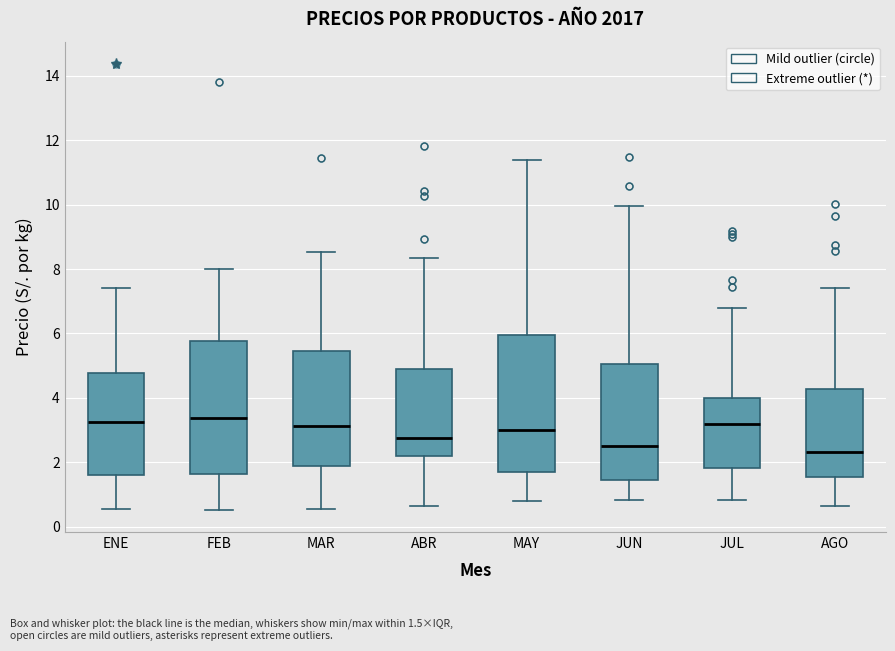

Reading left to right, transcribe this box plot: for each box, give where its median line is, the range the box spans, and where its two whiskers end, as read against the y-axis. The values are not printed on the chart, so give them approximately, as read against the axis.

ENE: median 3.2, box 1.6 to 4.8, whiskers 0.6 to 7.4
FEB: median 3.4, box 1.6 to 5.8, whiskers 0.6 to 8.0
MAR: median 3.2, box 1.8 to 5.4, whiskers 0.6 to 8.6
ABR: median 2.8, box 2.2 to 4.8, whiskers 0.6 to 8.4
MAY: median 3.0, box 1.6 to 6.0, whiskers 0.8 to 11.4
JUN: median 2.6, box 1.4 to 5.0, whiskers 0.8 to 10.0
JUL: median 3.2, box 1.8 to 4.0, whiskers 0.8 to 6.8
AGO: median 2.4, box 1.6 to 4.2, whiskers 0.6 to 7.4